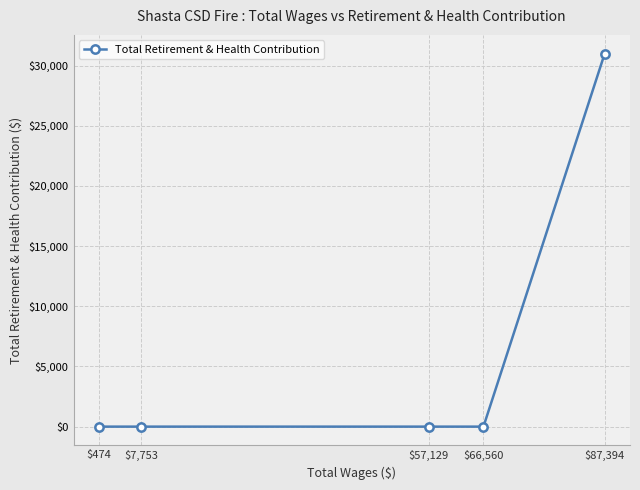

What is the label of the 1st point from the left?

$474